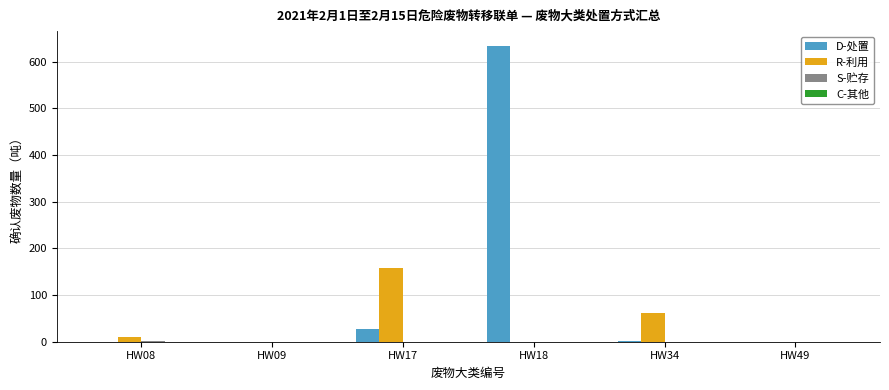

The value of R-利用 at HW09 is 0.0. True or false?

True